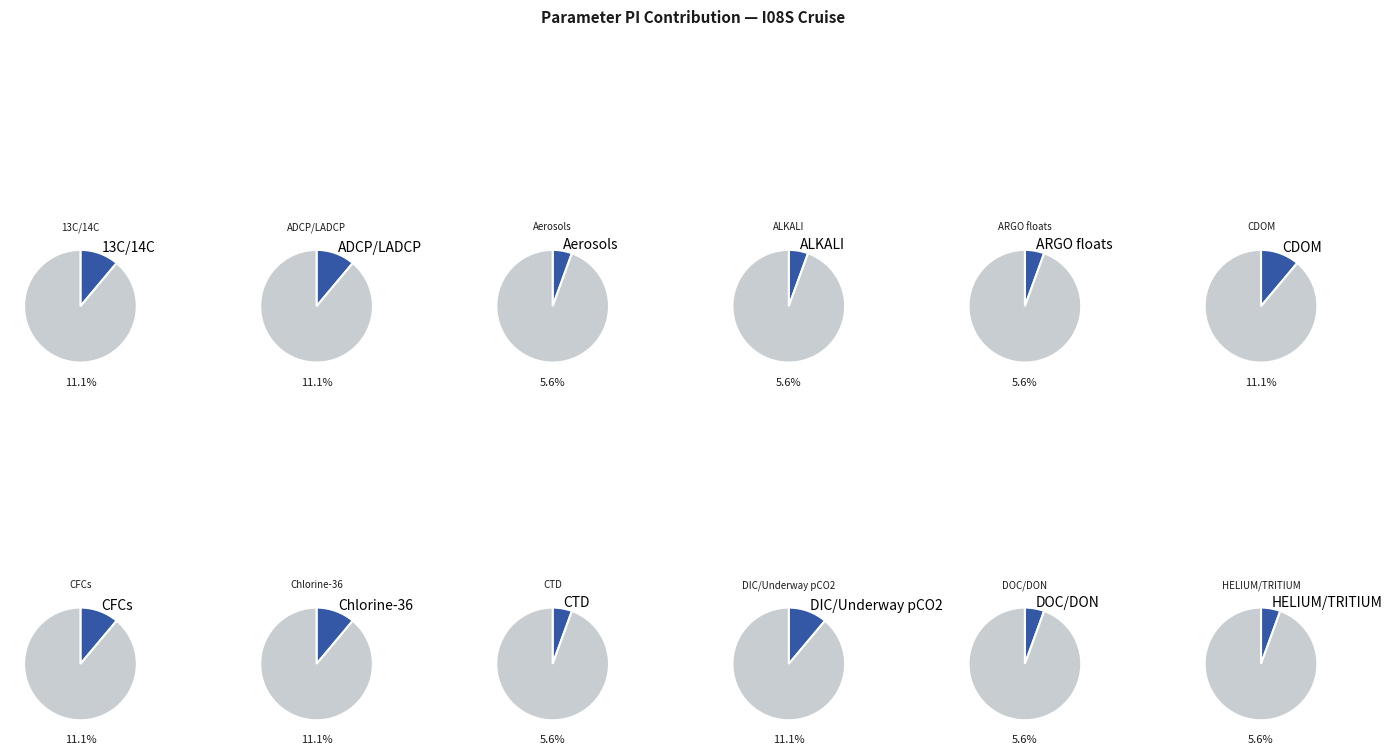

Is ADCP/LADCP the majority of the pie?

No